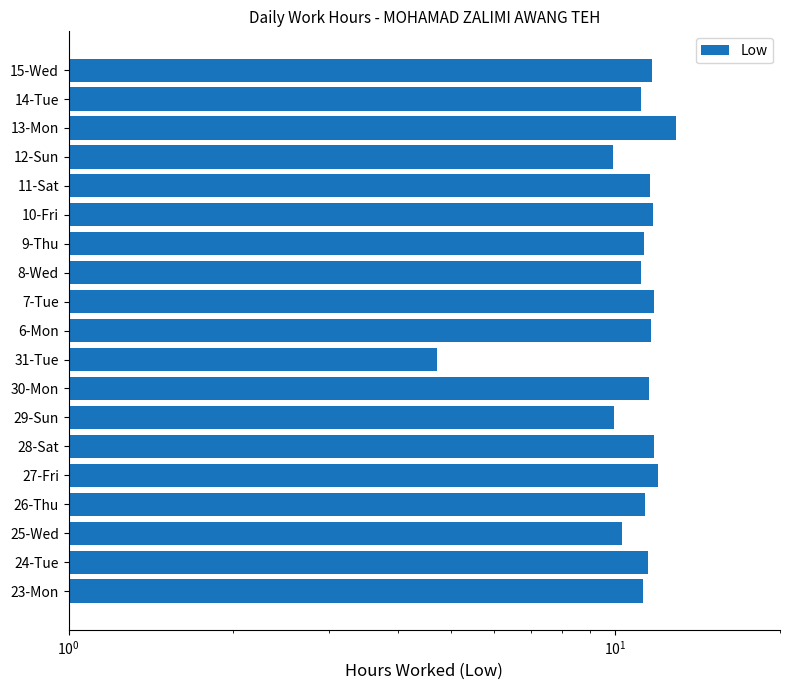

What is the value of the 16th bar from the left?

9.9